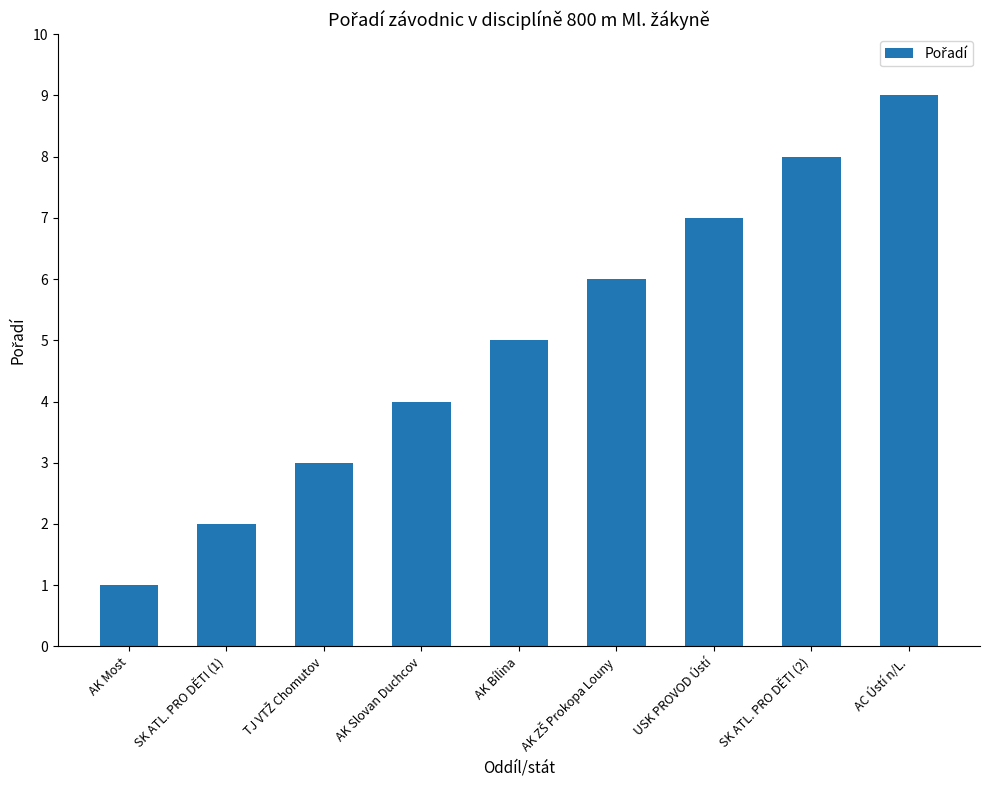

What is the sum of all values?

45